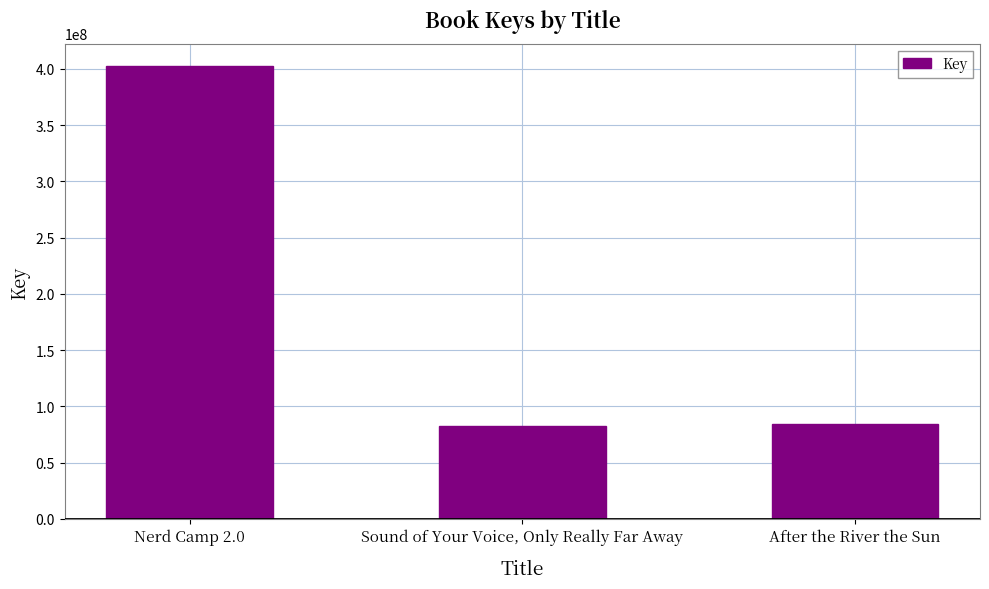

What is the difference between the maximum and second lowest values?

318063300